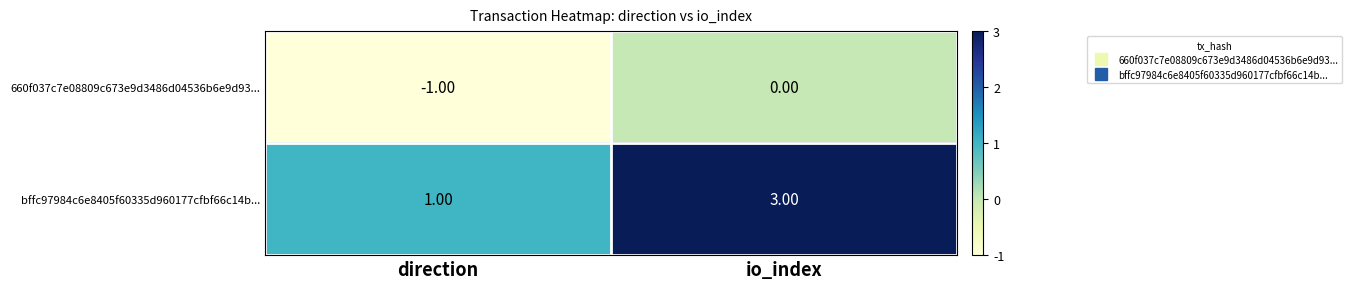

What is the sum of all bffc97984c6e8405f60335d960177cfbf66c14b... values?

4